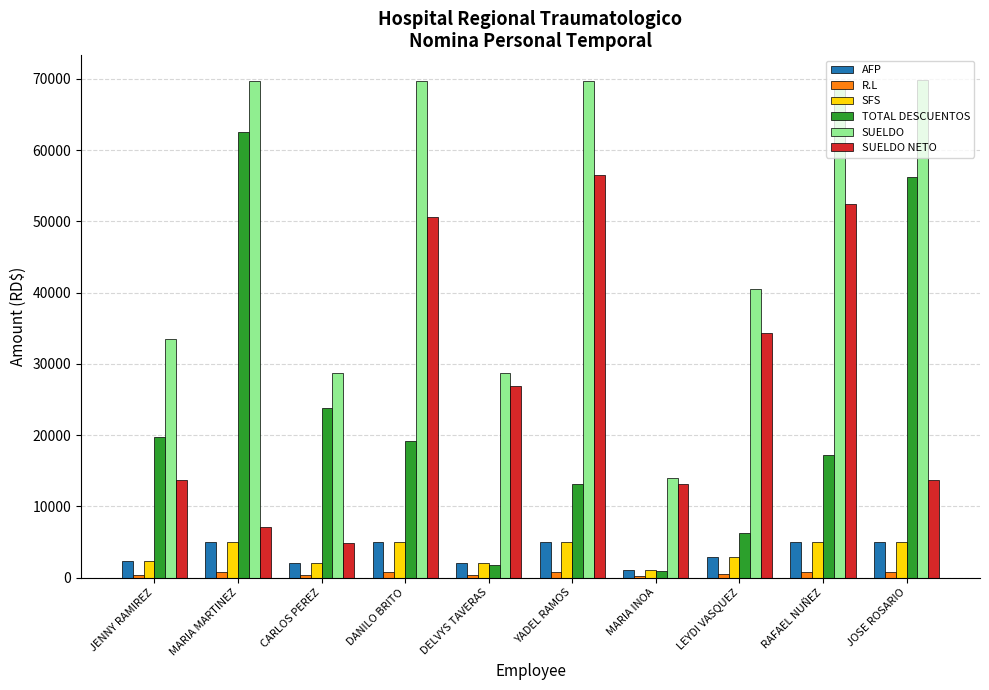

Is the value of SUELDO NETO at JOSE ROSARIO greater than the value of R.L at DELVYS TAVERAS?

Yes